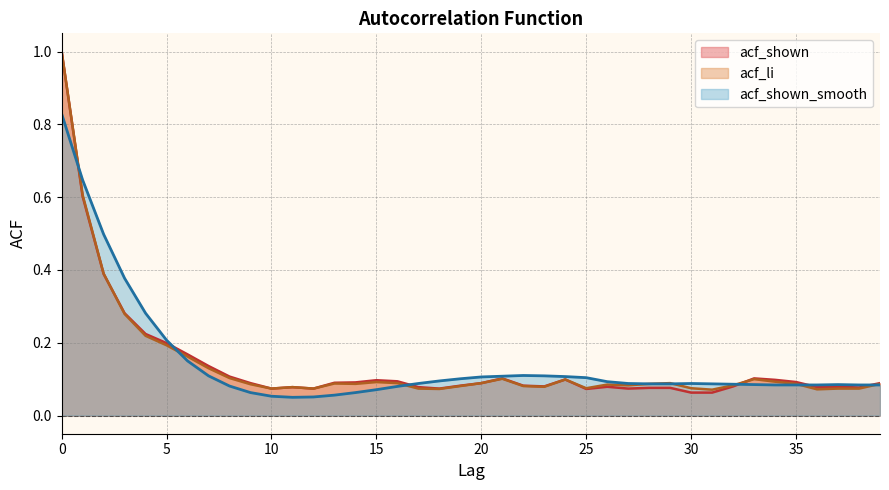

What is the maximum value for acf_li?

1.0